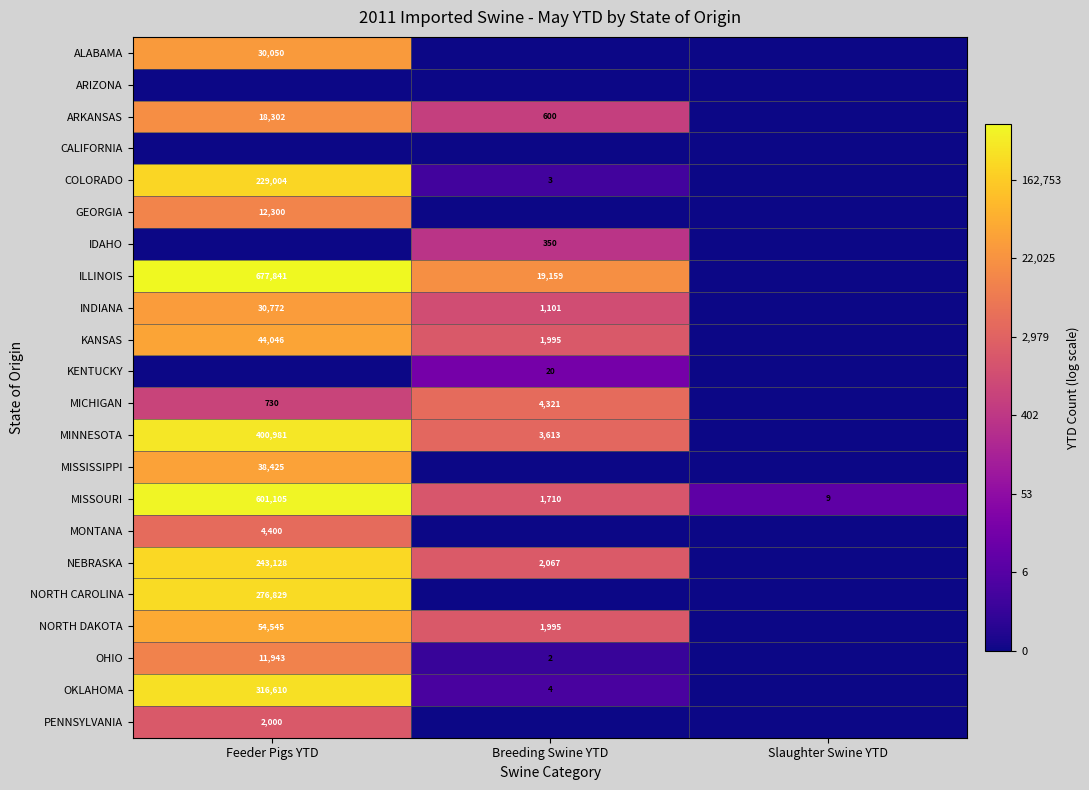

Is it true that OKLAHOMA equals 125785 at Feeder Pigs YTD?

False